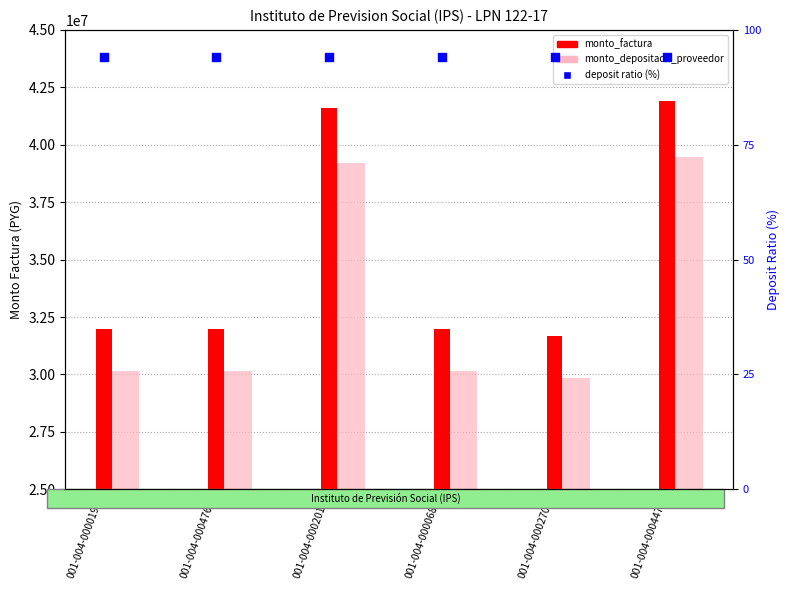

What are all the series names shown in the legend?

monto_factura, monto_depositado_proveedor, deposit ratio (%)